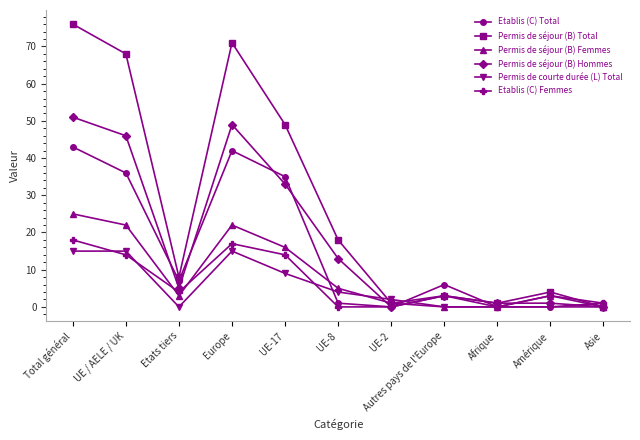

The Etablis (C) Femmes series shows 3 at Autres pays de l'Europe. True or false?

True